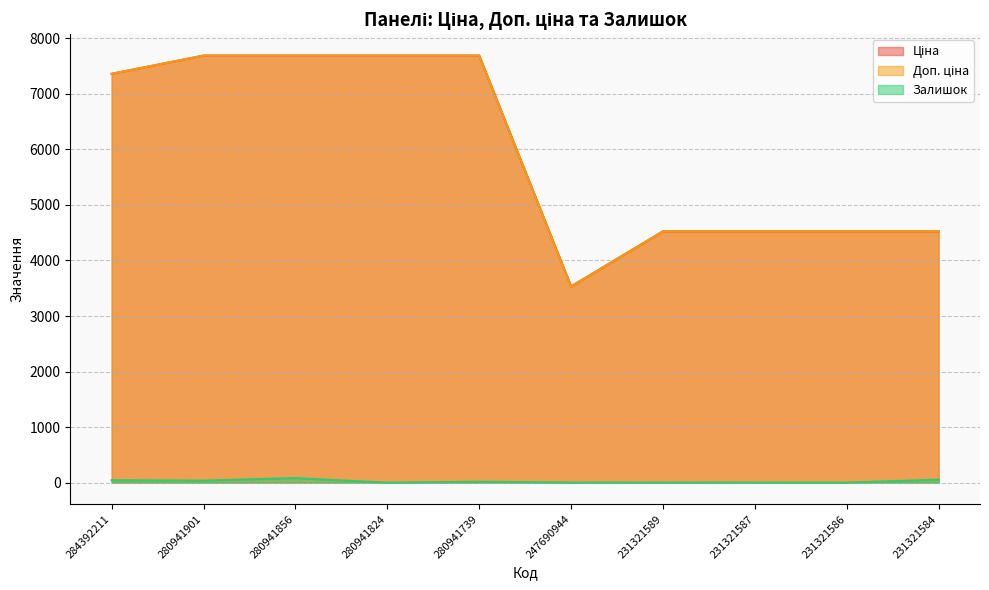

What is the sum of the Залишок values at 231321586 and 231321584?

56.0